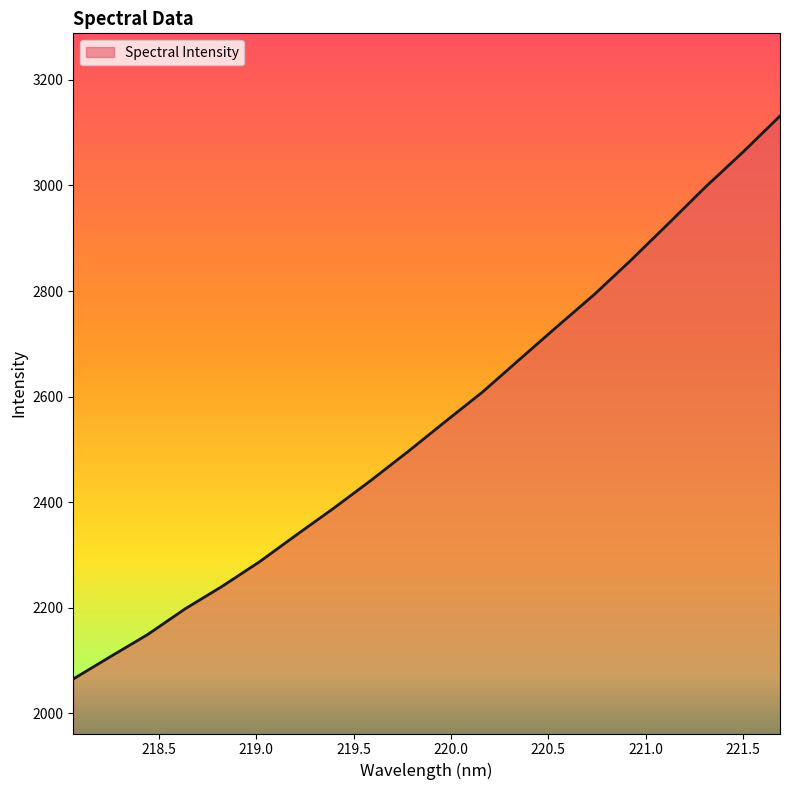

What is the greatest value displayed?

3131.6